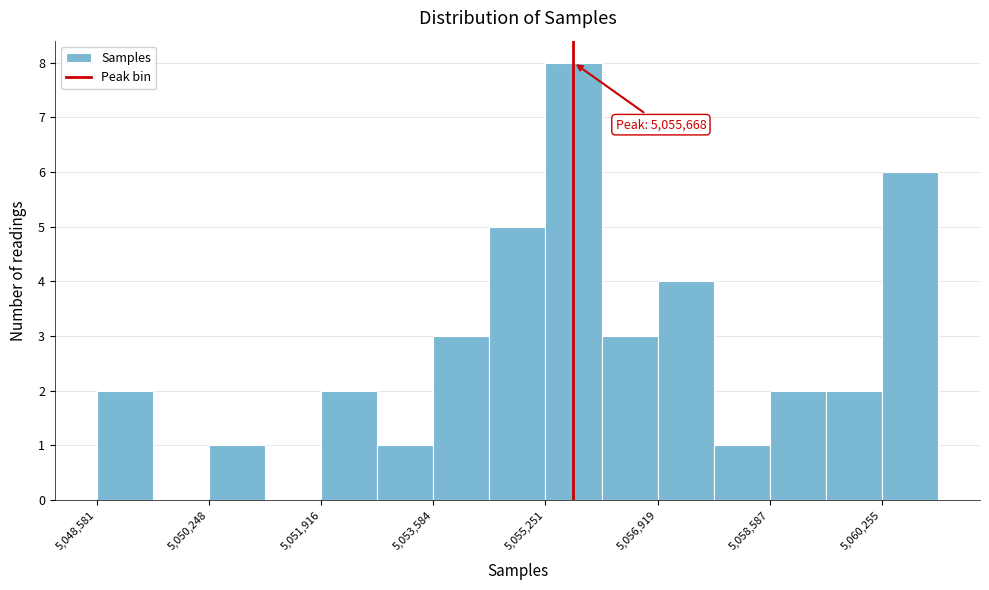

Which range on the x-axis has the tallest bar?

5055200 to 5056000